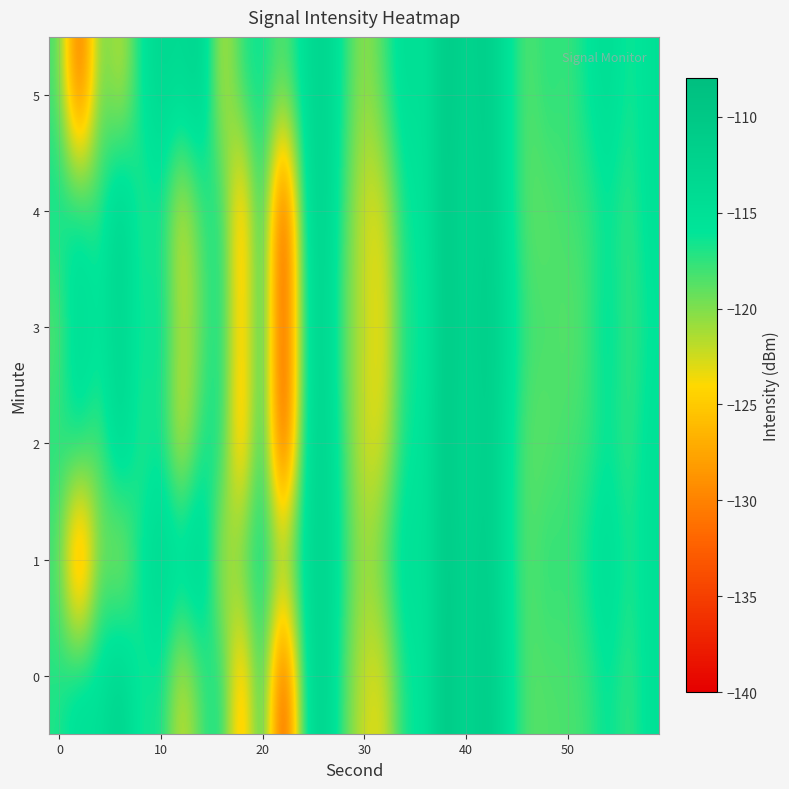

Reading left to right, transcribe all the data shown in this chart.

0: -117.0	-114.3	-115.4	-111.5	-117.4	-115.8	-123.5	-118.1	-115.9	-128.9	-114.4	-136.6	-116.4	-111.7	-118.4	-122.7	-123.3	-116.0	-116.2	-109.6	-113.5	-110.4	-114.5	-118.8	-118.5	-118.3	-118.0	-115.6	-118.1	-115.1
1: -118.2	-133.7	-118.4	-123.0	-115.8	-112.6	-113.5	-111.7	-123.2	-117.4	-116.0	-119.0	-115.0	-112.0	-117.0	-121.0	-118.0	-114.0	-116.0	-110.0	-113.0	-111.0	-115.0	-119.0	-117.0	-118.0	-116.0	-114.0	-117.0	-115.0
2: -117.0	-115.0	-119.0	-112.0	-118.0	-116.0	-124.0	-117.0	-116.0	-129.0	-114.0	-137.0	-116.0	-112.0	-118.0	-123.0	-123.0	-116.0	-116.0	-110.0	-114.0	-111.0	-115.0	-119.0	-119.0	-118.0	-118.0	-116.0	-118.0	-115.0
3: -119.0	-114.0	-116.0	-113.0	-117.0	-115.0	-122.0	-119.0	-116.0	-127.0	-115.0	-135.0	-117.0	-112.0	-119.0	-122.0	-124.0	-116.0	-117.0	-110.0	-113.0	-111.0	-114.0	-118.0	-118.0	-119.0	-118.0	-115.0	-118.0	-116.0
4: -116.0	-115.0	-118.0	-111.0	-118.0	-116.0	-124.0	-118.0	-116.0	-129.0	-114.0	-137.0	-116.0	-112.0	-118.0	-123.0	-123.0	-116.0	-116.0	-110.0	-114.0	-111.0	-115.0	-119.0	-119.0	-118.0	-118.0	-116.0	-118.0	-115.0
5: -118.0	-134.0	-118.0	-123.0	-116.0	-113.0	-114.0	-112.0	-123.0	-117.0	-116.0	-119.0	-115.0	-112.0	-117.0	-121.0	-118.0	-114.0	-116.0	-110.0	-113.0	-111.0	-115.0	-119.0	-117.0	-118.0	-116.0	-114.0	-117.0	-115.0